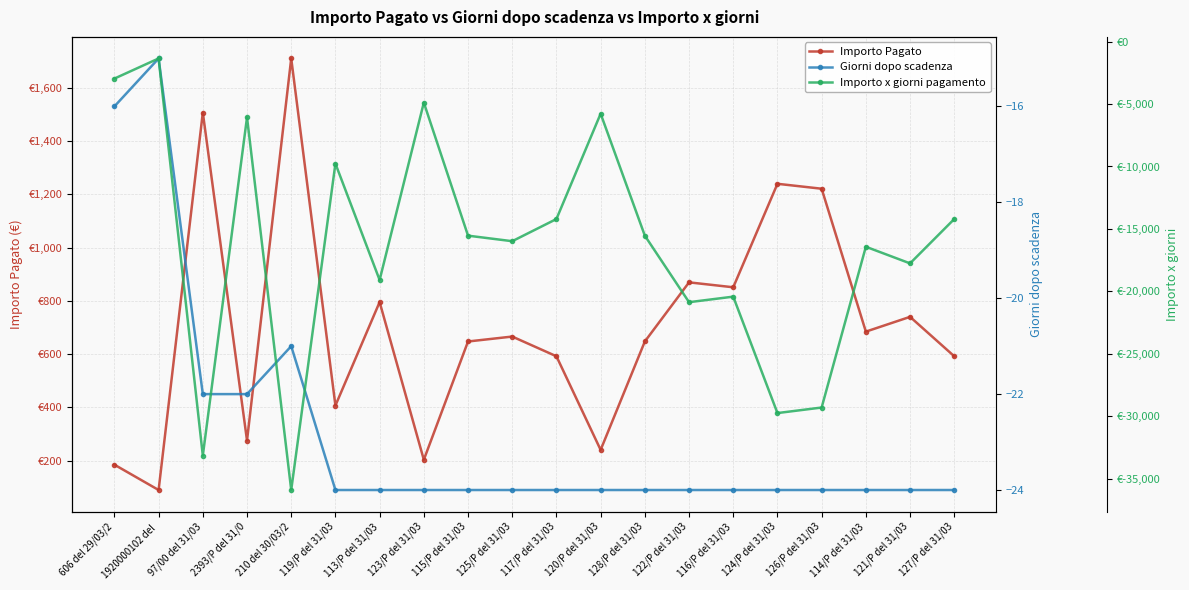

Reading left to right, extract all data points from this chart.

Importo Pagato: 185.0	89.9	1507.0	275.7	1710.0	407.0	795.5	203.5	647.5	666.0	592.0	240.5	647.5	869.5	851.0	1239.5	1221.0	684.5	740.0	592.0
Giorni dopo scadenza: -16.0	-15.0	-22.0	-22.0	-21.0	-24.0	-24.0	-24.0	-24.0	-24.0	-24.0	-24.0	-24.0	-24.0	-24.0	-24.0	-24.0	-24.0	-24.0	-24.0
Importo x giorni pagamento: -2960.0	-1348.8	-33154.0	-6065.0	-35910.0	-9768.0	-19092.0	-4884.0	-15540.0	-15984.0	-14208.0	-5772.0	-15540.0	-20868.0	-20424.0	-29748.0	-29304.0	-16428.0	-17760.0	-14208.0